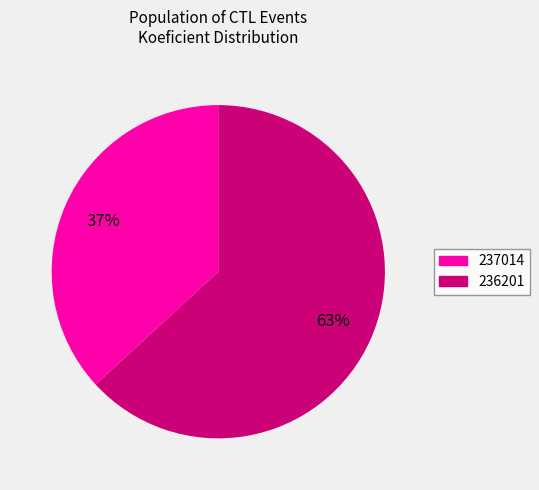

To the nearest percent, what portion does 237014 represent?

37%